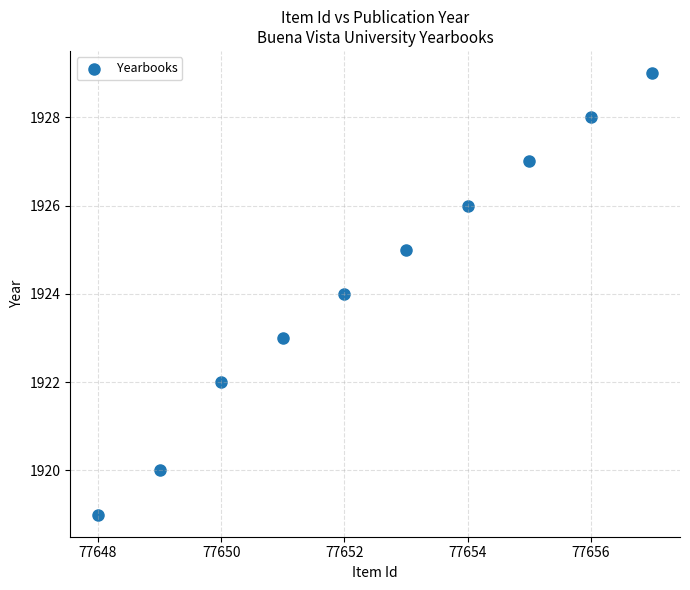

What is the range of X values (max minus min)?

9